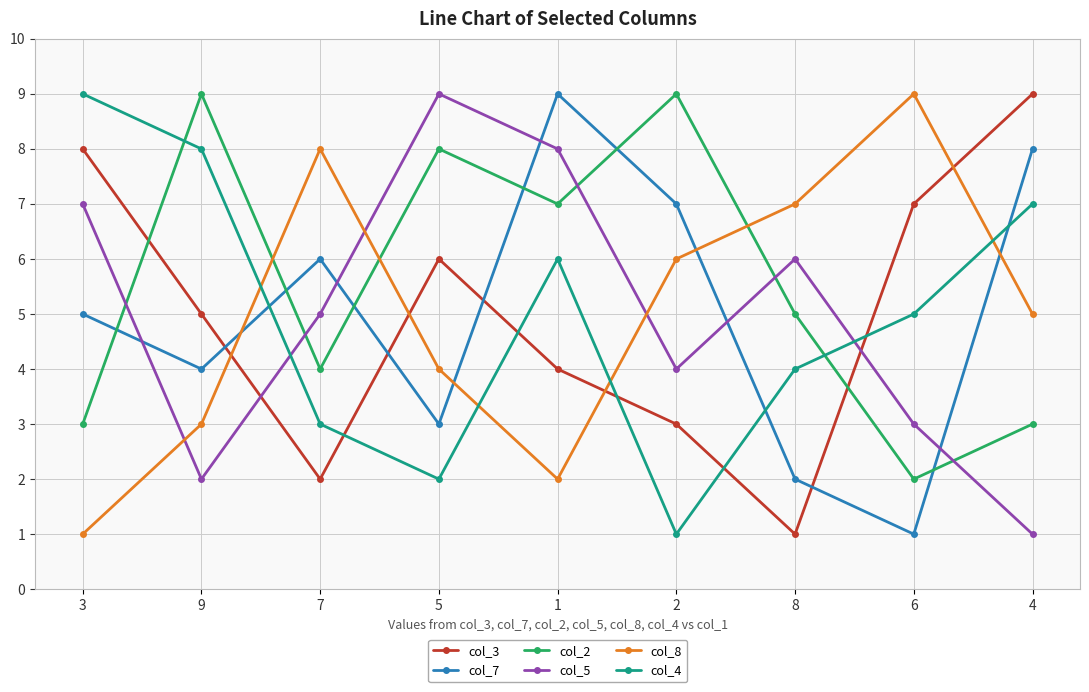

Does the chart display data point markers on the line(s)?

Yes